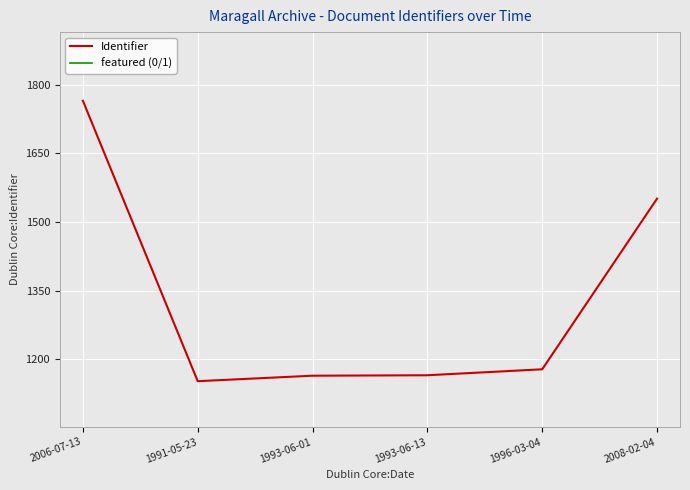

Is it true that Identifier equals 1551.0 at 2008-02-04?

True